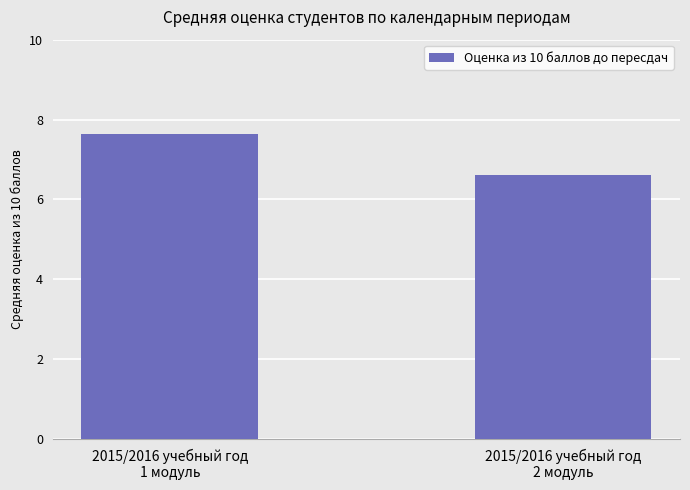

Rank the categories by value from lowest to highest.

2015/2016 учебный год
2 модуль, 2015/2016 учебный год
1 модуль